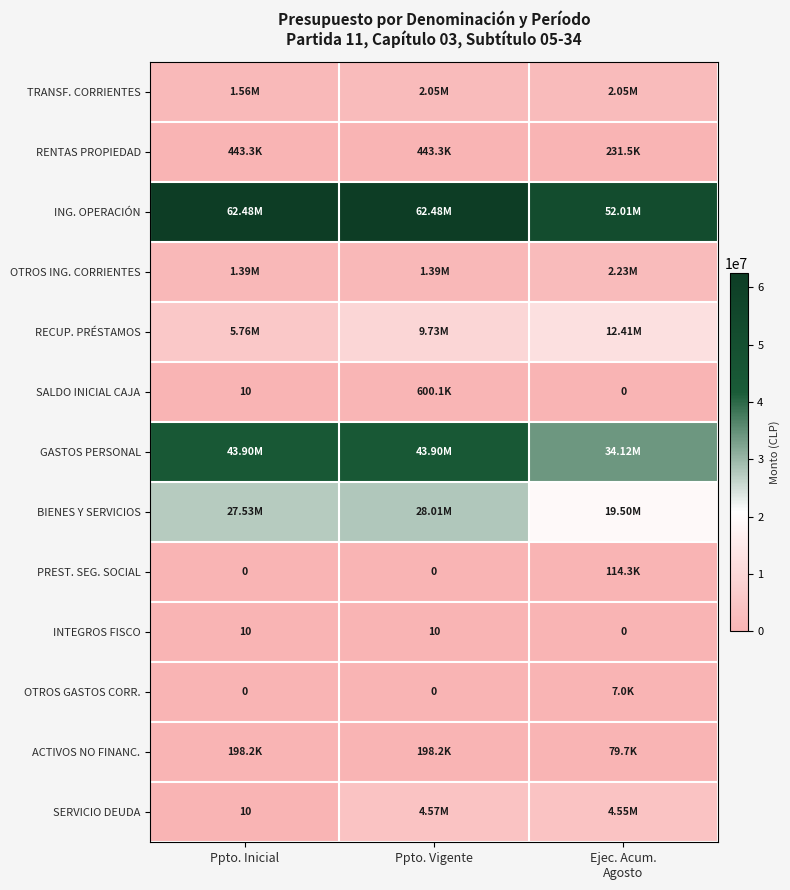

What is the sum of all INTEGROS FISCO values?

20